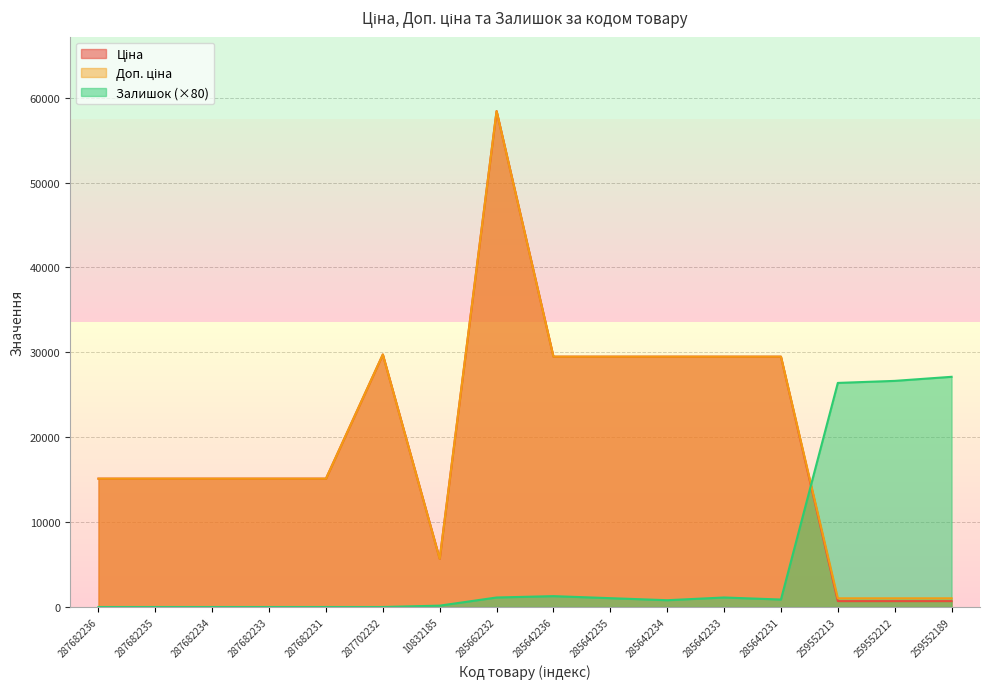

What is the spread (max minus min) of values at 285662232?

57306.5